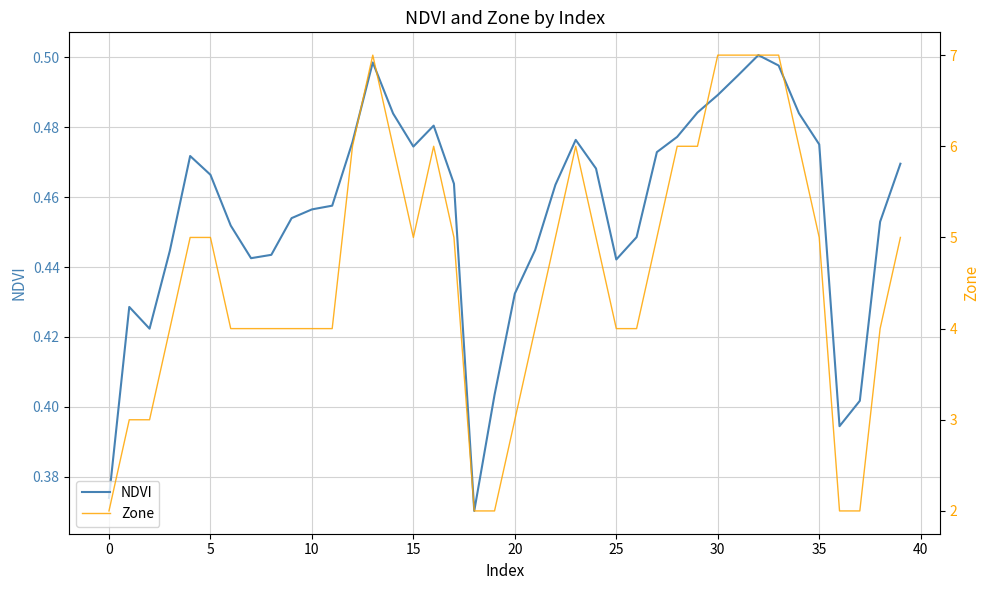

What is the sum of all NDVI values?

18.2